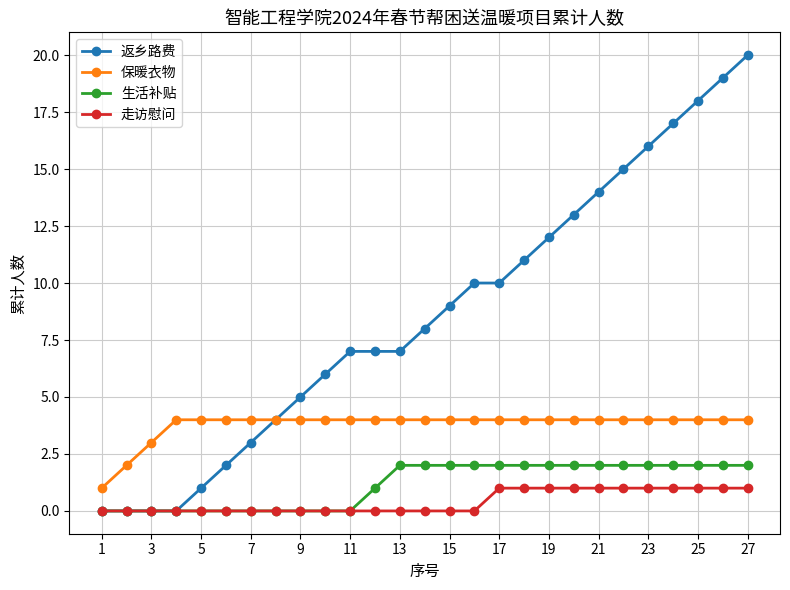

What are all the series names shown in the legend?

返乡路费, 保暖衣物, 生活补贴, 走访慰问